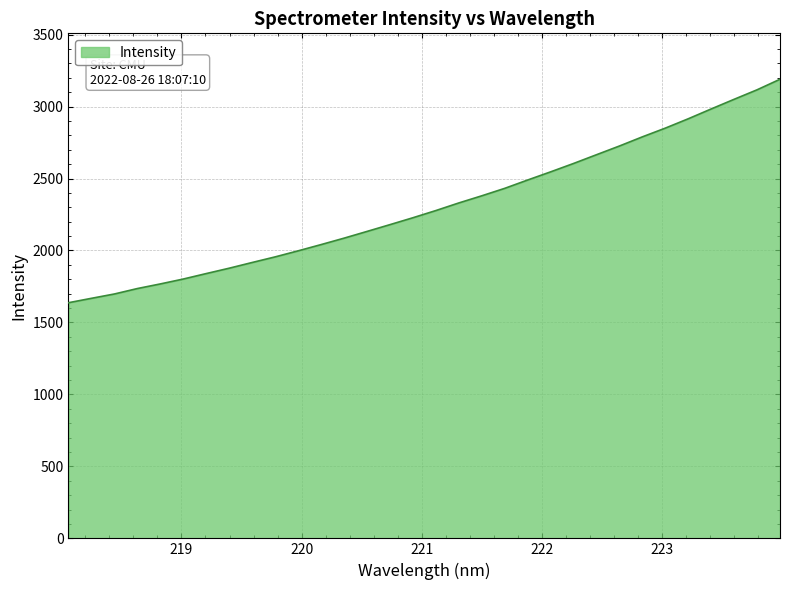

What is the difference between the maximum and minimum values?

1552.7